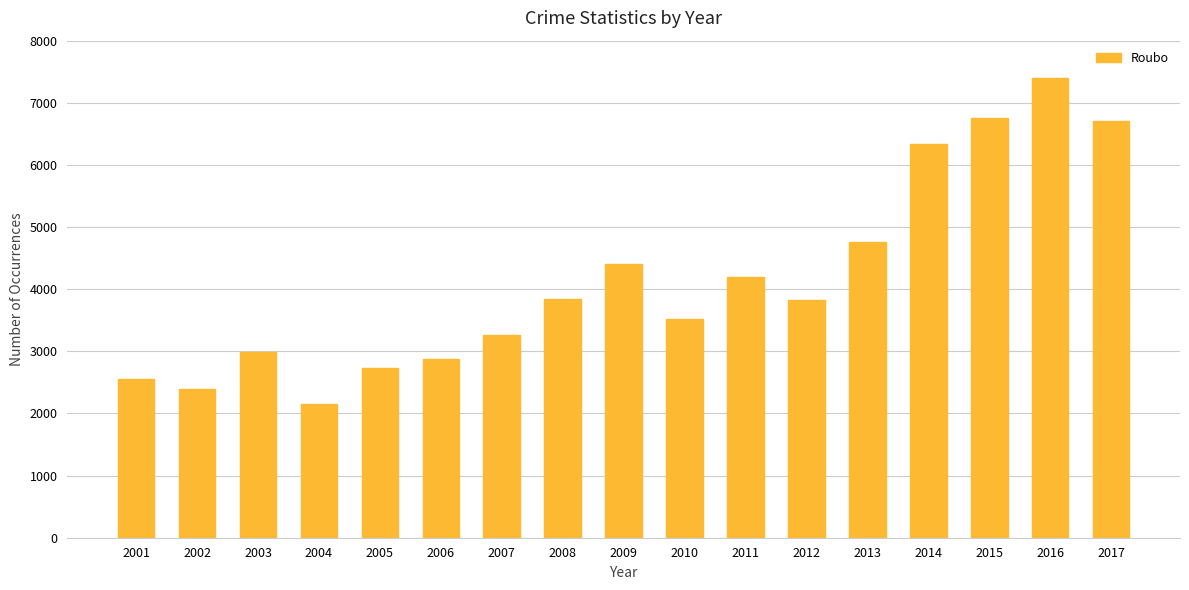

Between 2002 and 2013, which is larger?

2013